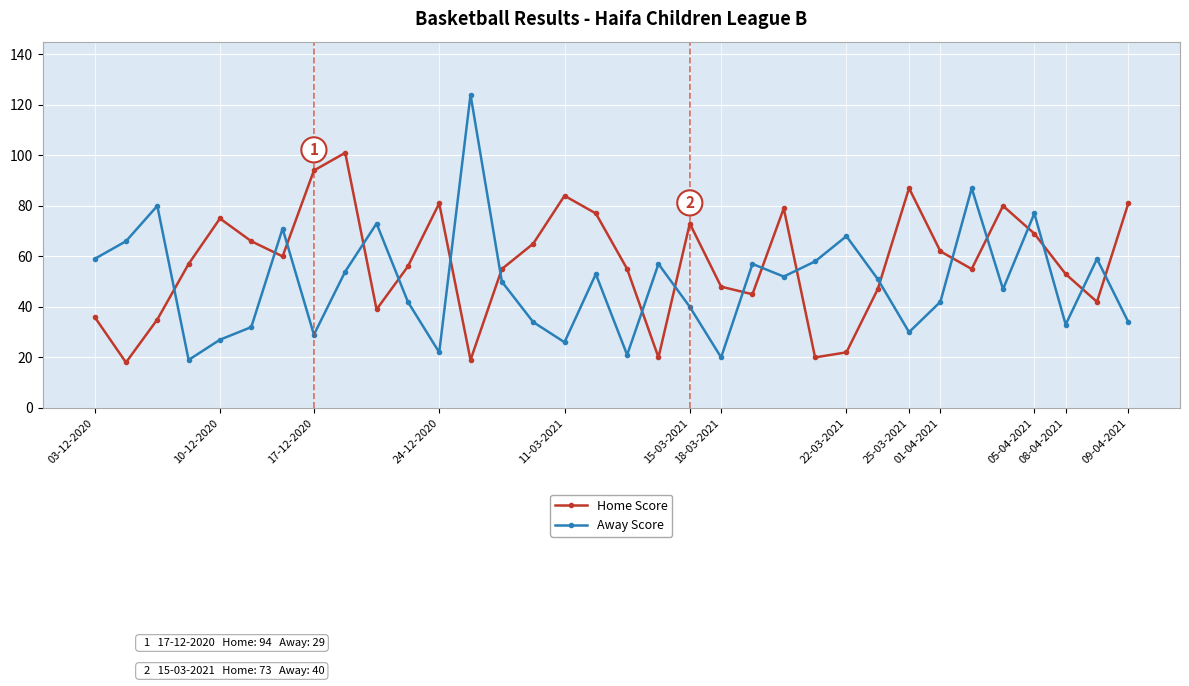

How many interior local peaks does the Away Score series have?

11